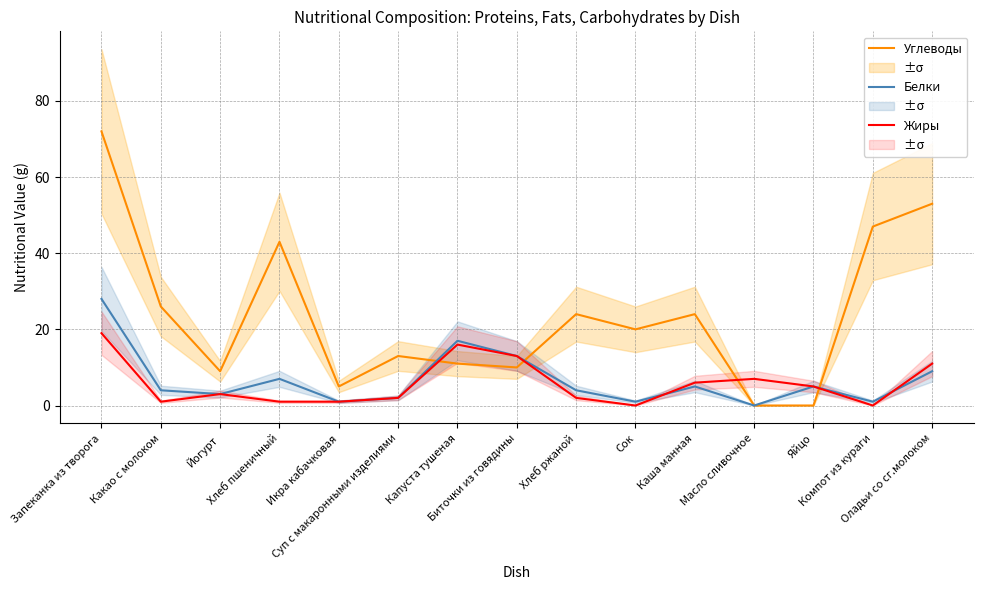

At which label is Углеводы closest to 36?

Хлеб пшеничный